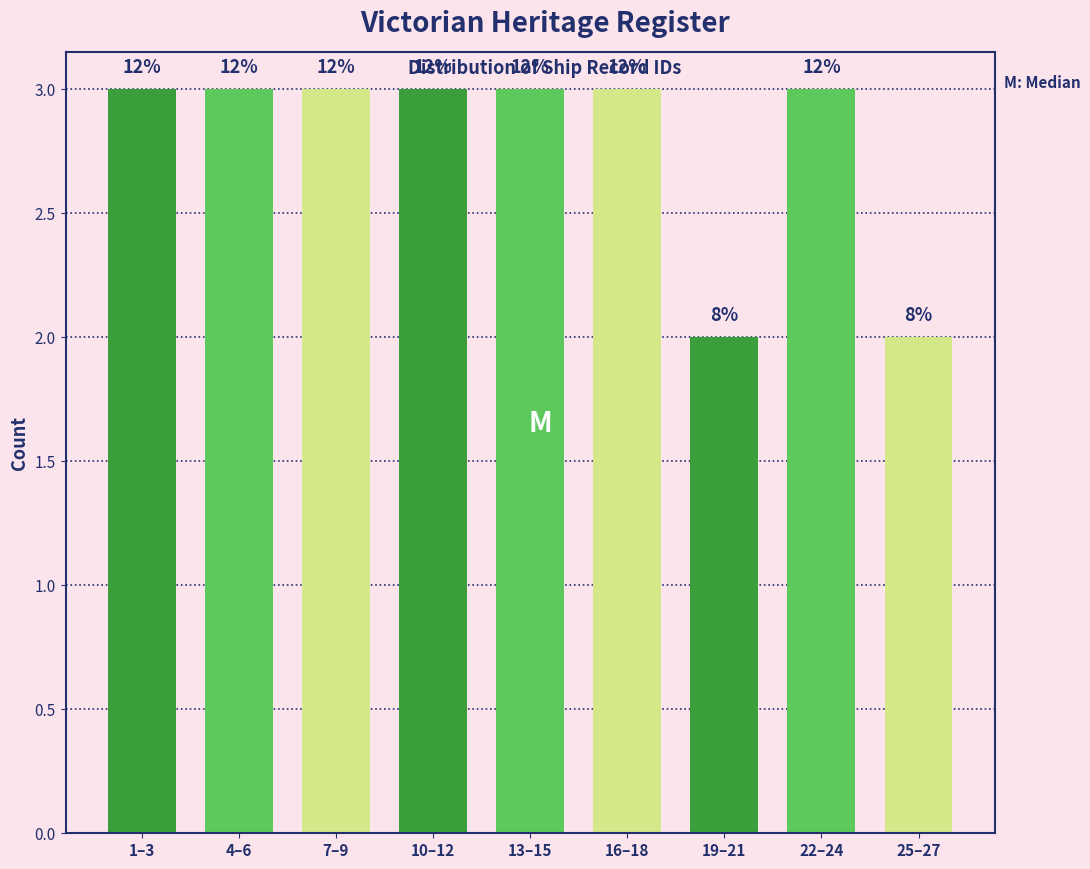

Does the chart contain any negative values?

No